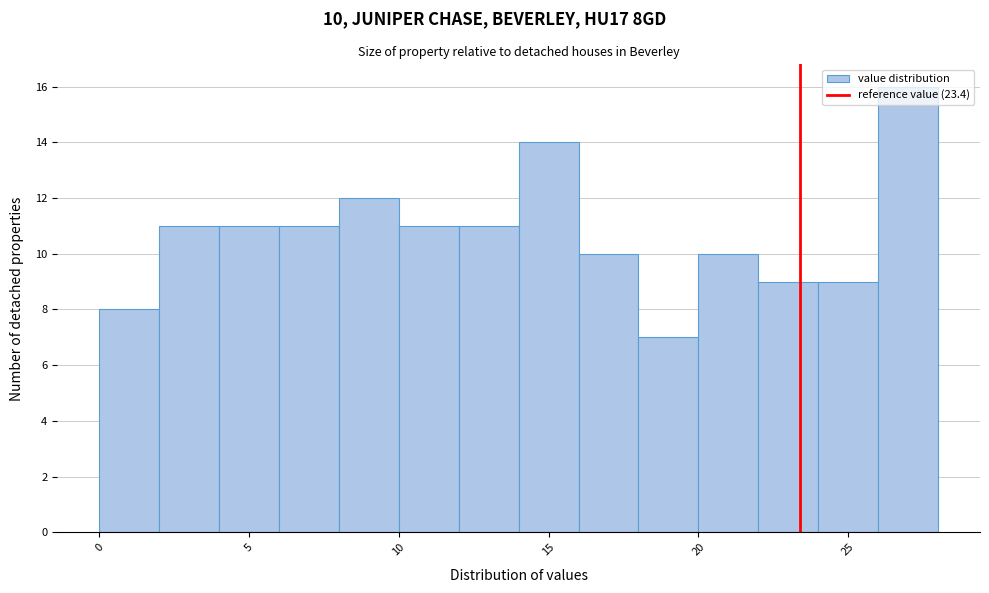

Which range on the x-axis has the tallest bar?

26 to 28